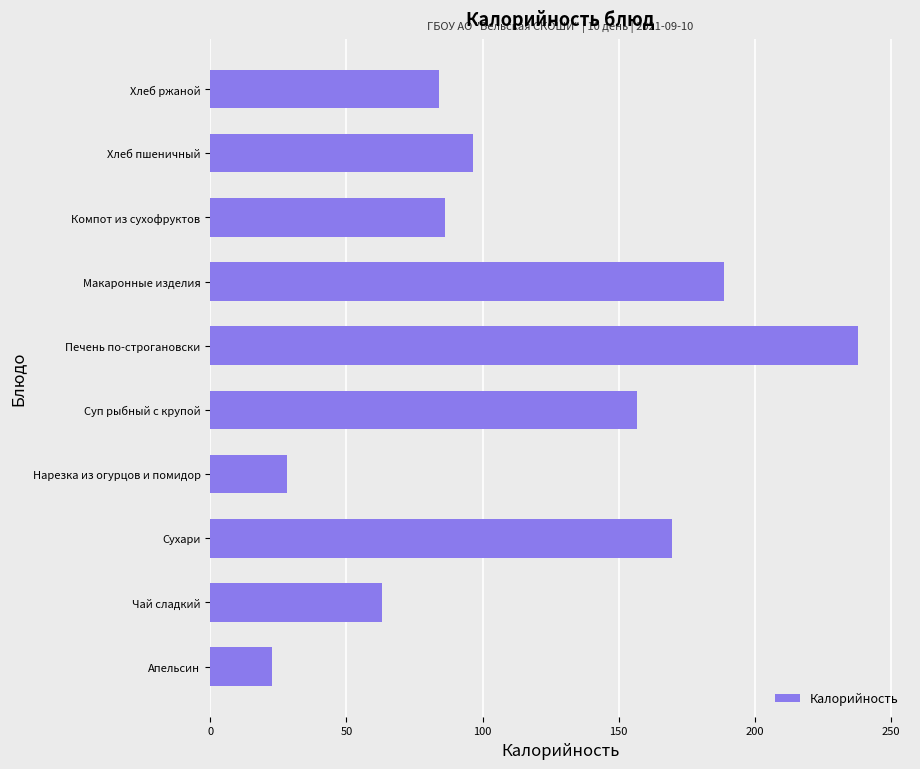

Does the chart contain any negative values?

No